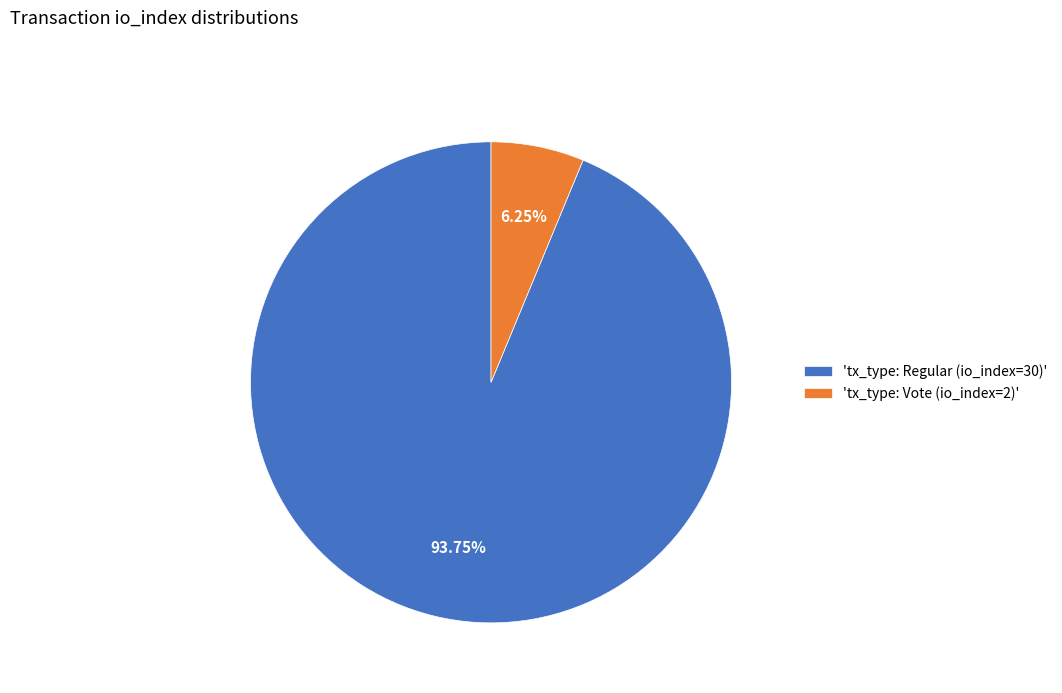

How many slices are in this pie chart?

2